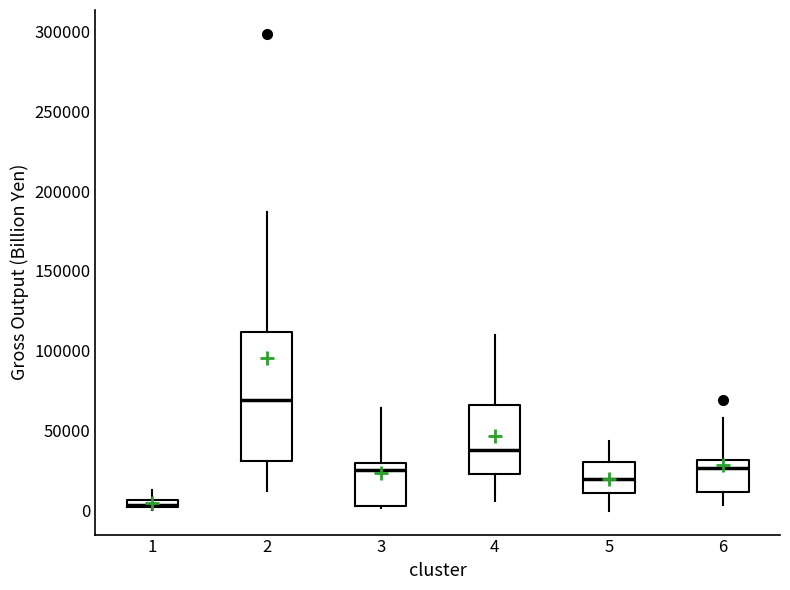

Which box is the tallest, from its lower edge to its upper edge?

2